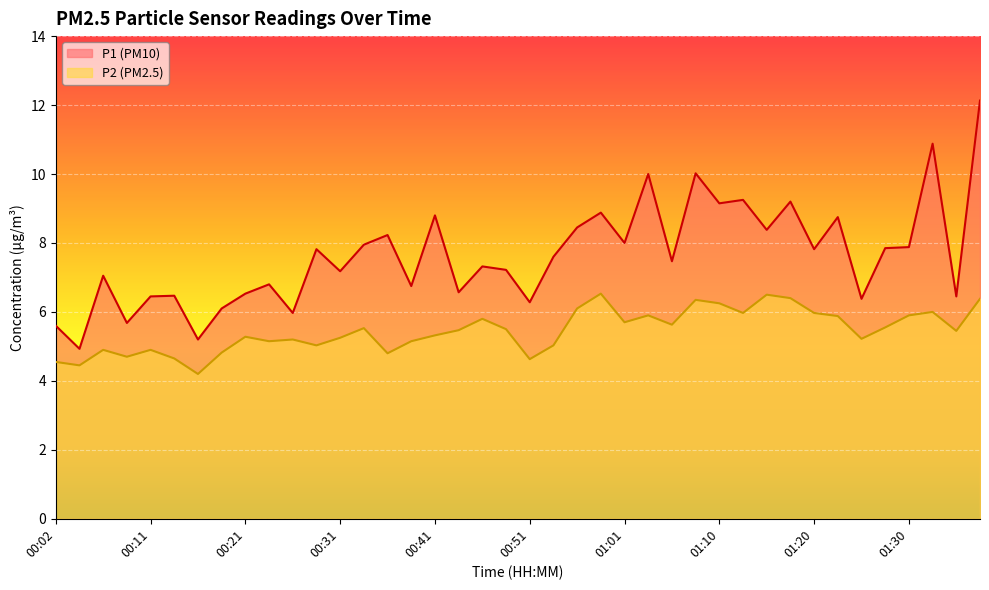

What is the total value across all series at 00:46?

13.1